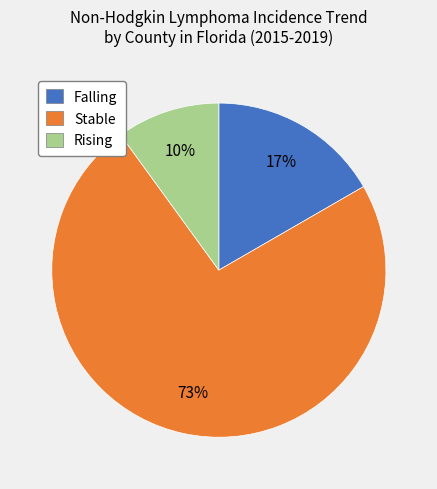

To the nearest percent, what is the average slice percentage?

33%